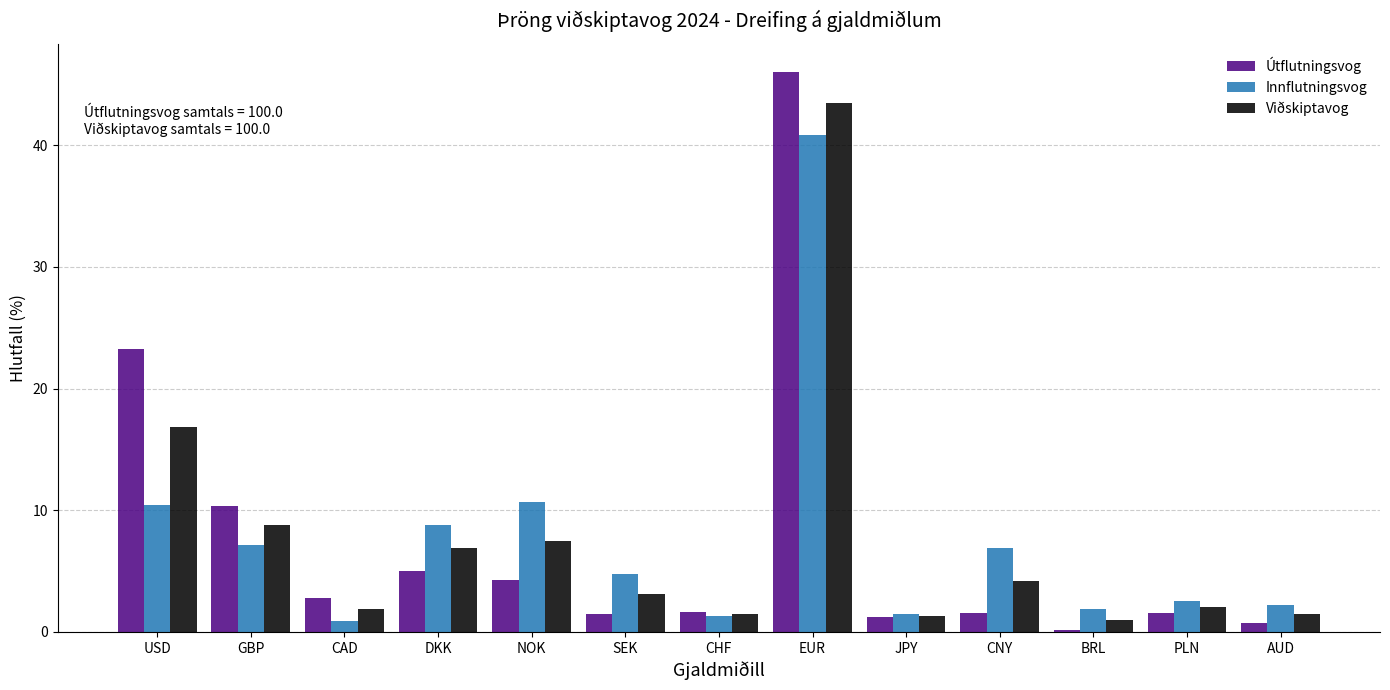

What is the sum of all Útflutningsvog values?

100.0